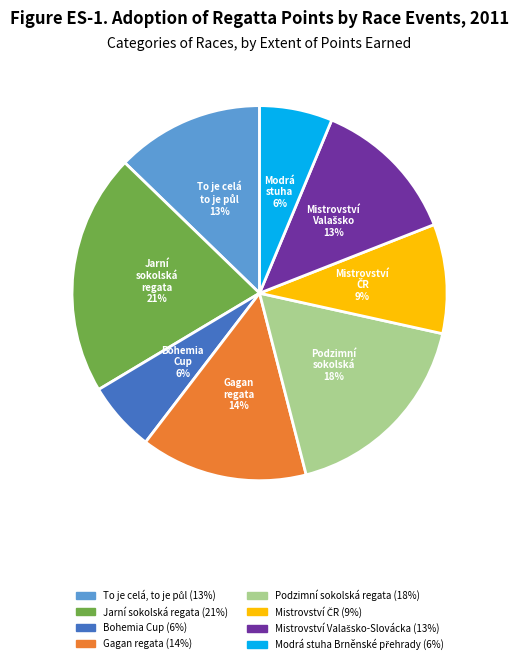

To the nearest percent, what is the average slice percentage?

12%